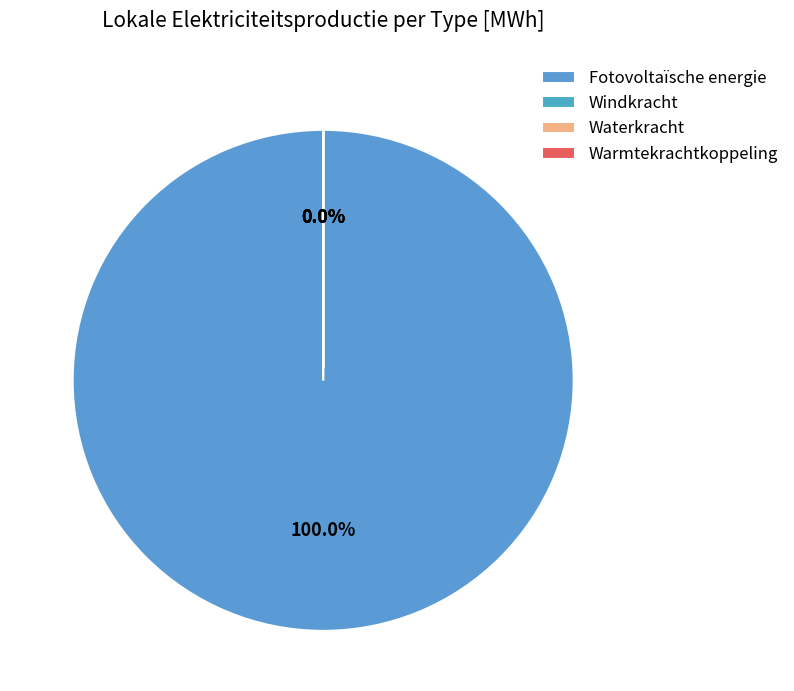

Which slice represents more than half of the pie?

Fotovoltaïsche energie